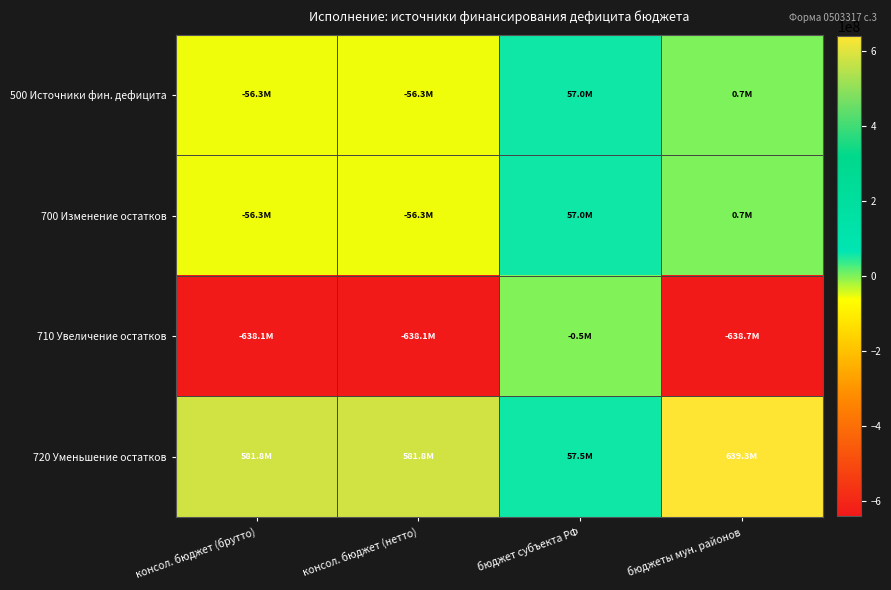

Which series has the largest total across all categories?

720 Уменьшение остатков